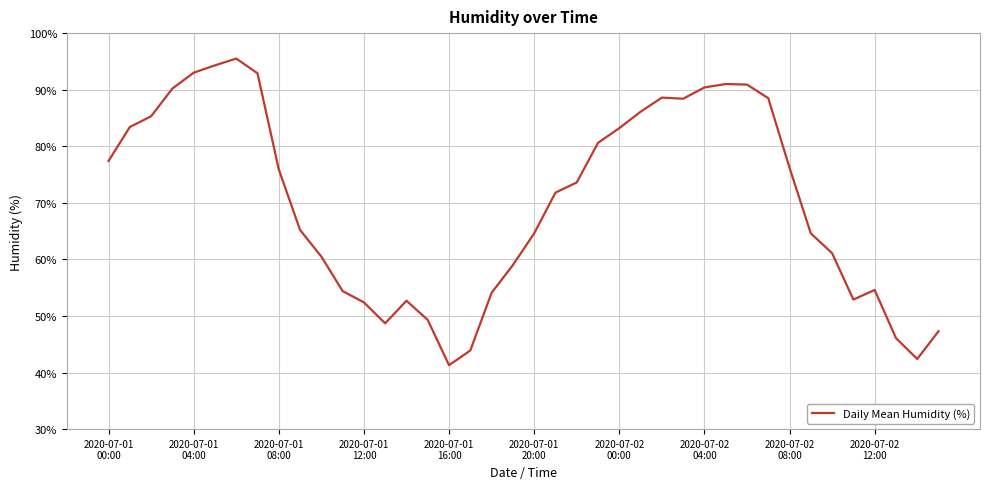

What is the difference between the maximum and minimum values?

54.2